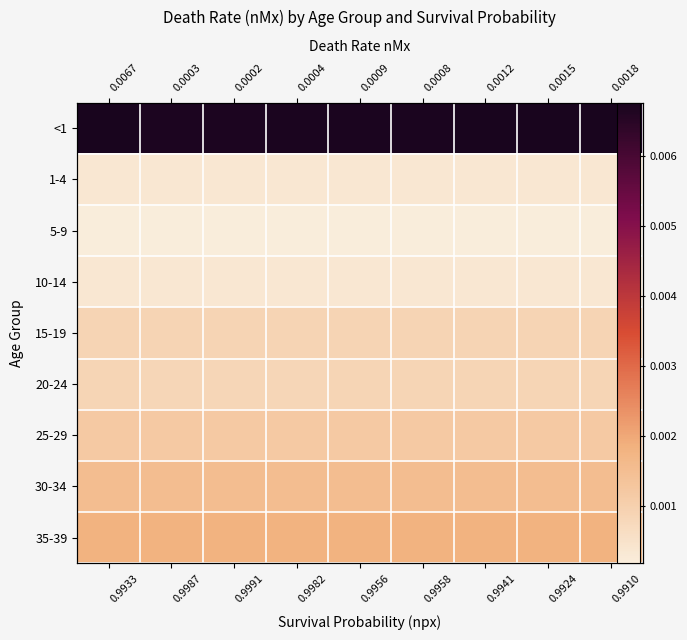

True or false: <1 has a value of 0.0 at 0.9933.

False